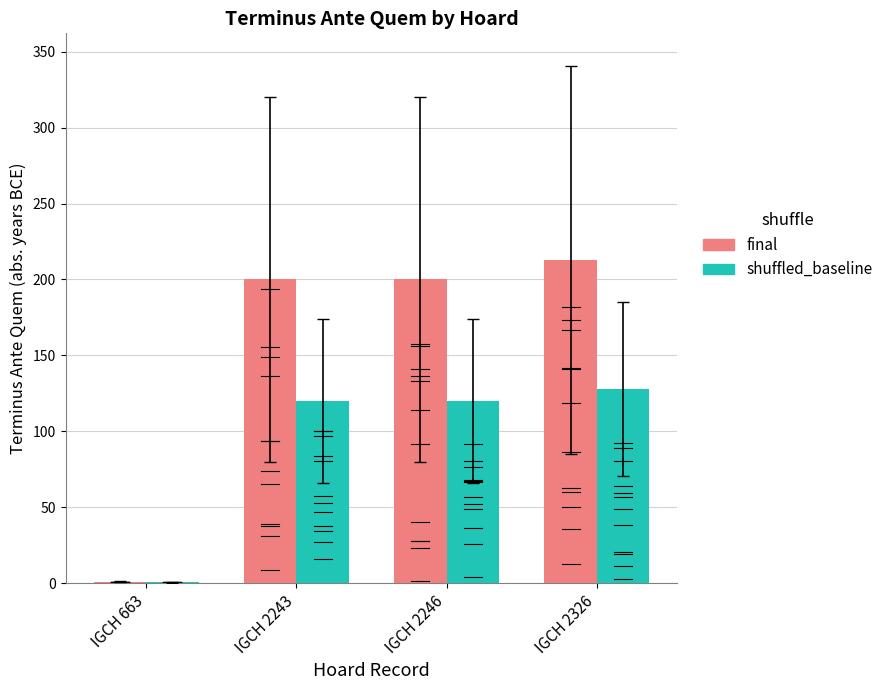

Is the value of shuffled_baseline at IGCH 663 greater than the value of final at IGCH 2326?

No